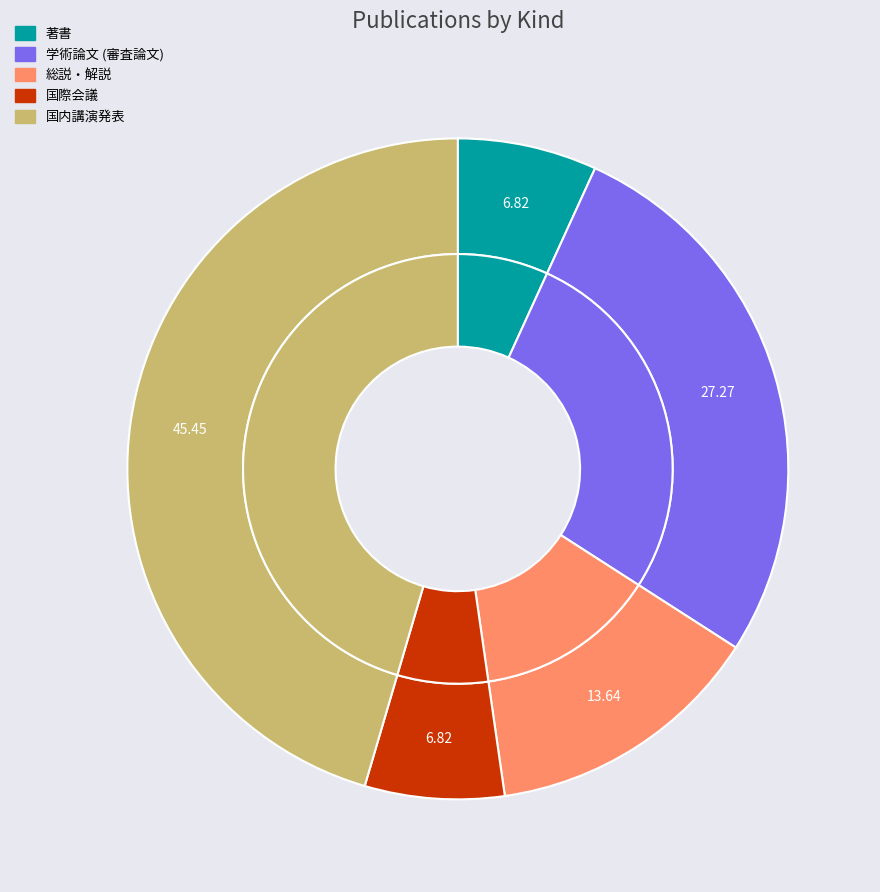

Is the sum of 学術論文 (審査論文) and 国際会議 greater than half?

No